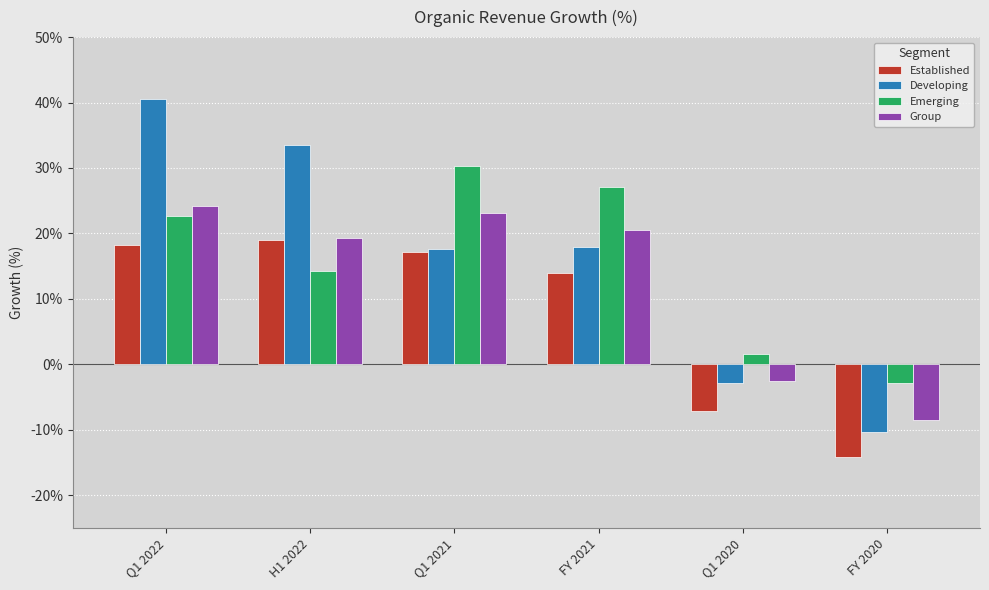

What are all the series names shown in the legend?

Established, Developing, Emerging, Group